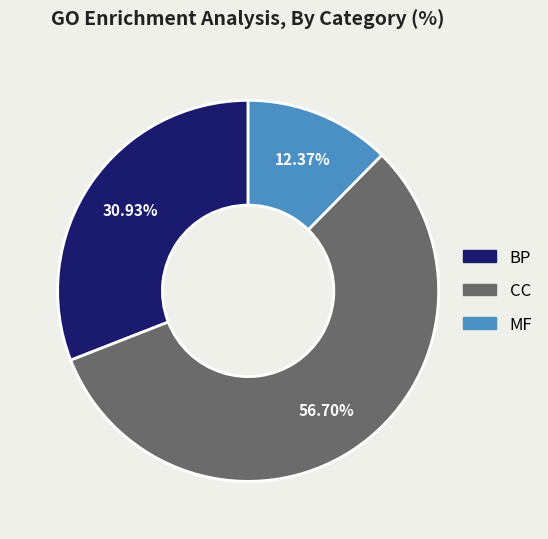

To the nearest percent, what is the average slice percentage?

33%